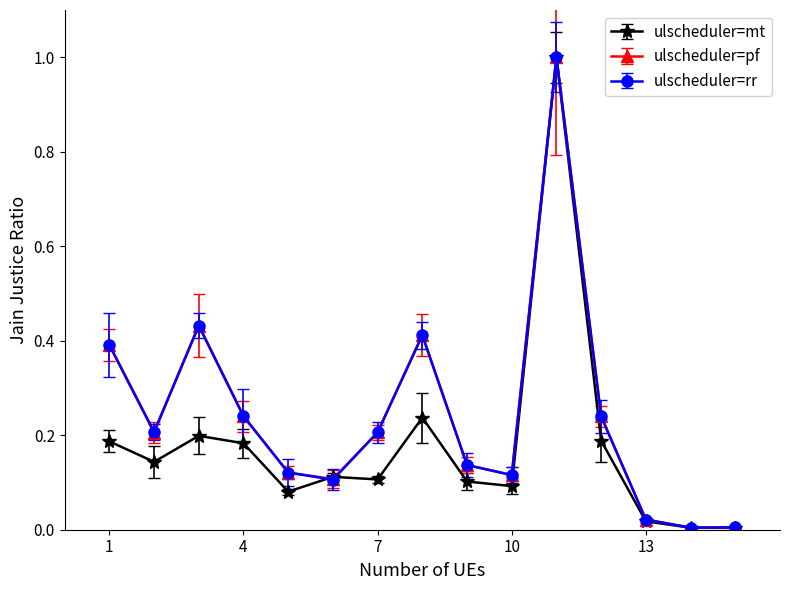

True or false: ulscheduler=pf has more than 2 interior local peaks.

True